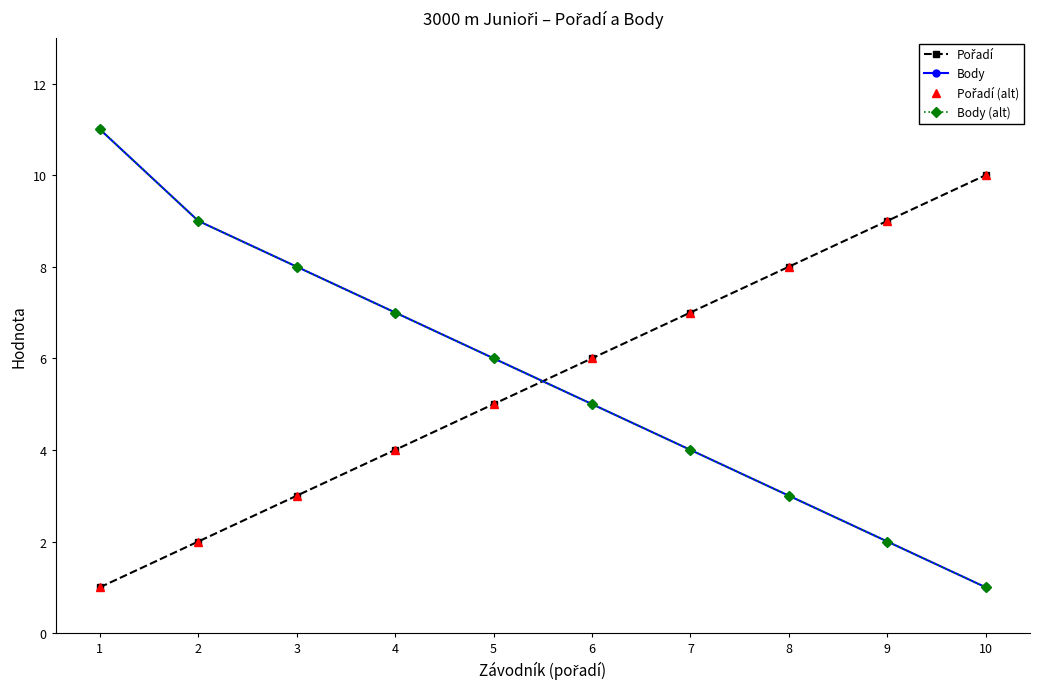

List the series in order of their peak value, highest first.

Body, Body (alt), Pořadí, Pořadí (alt)